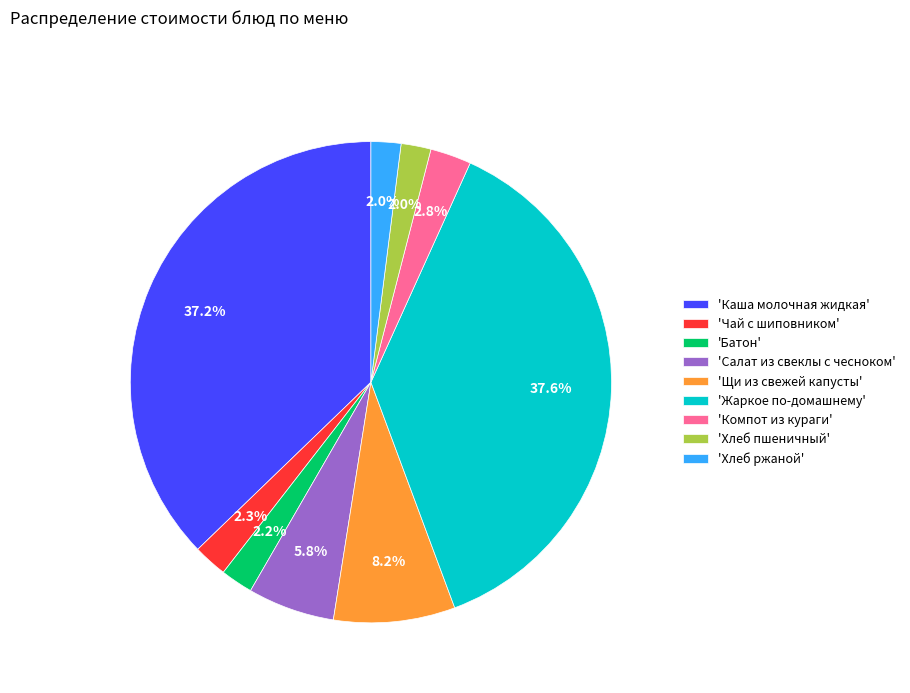

Count the number of slices in the pie.

9